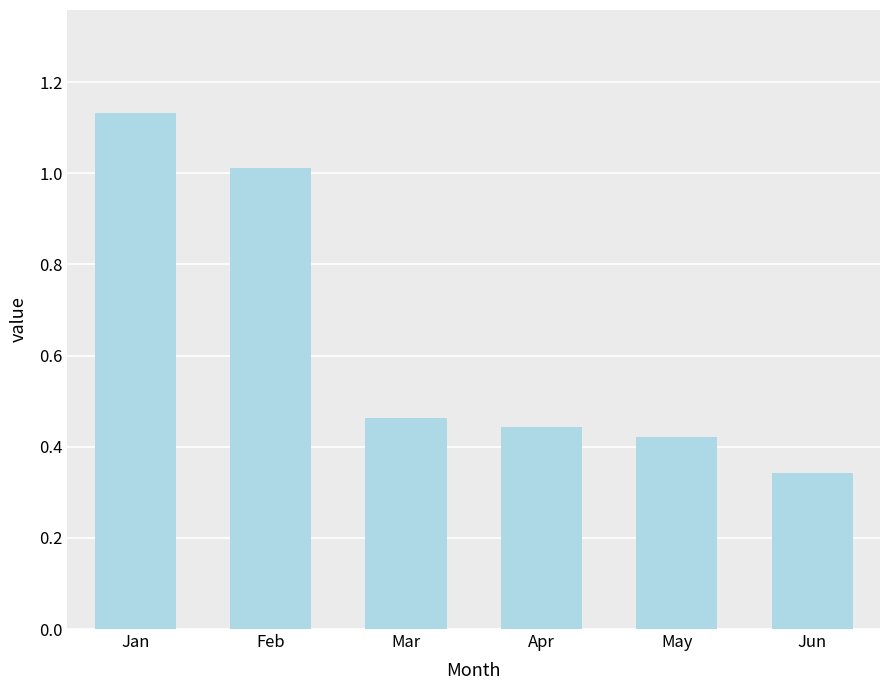

The value at May is 0.6. True or false?

False